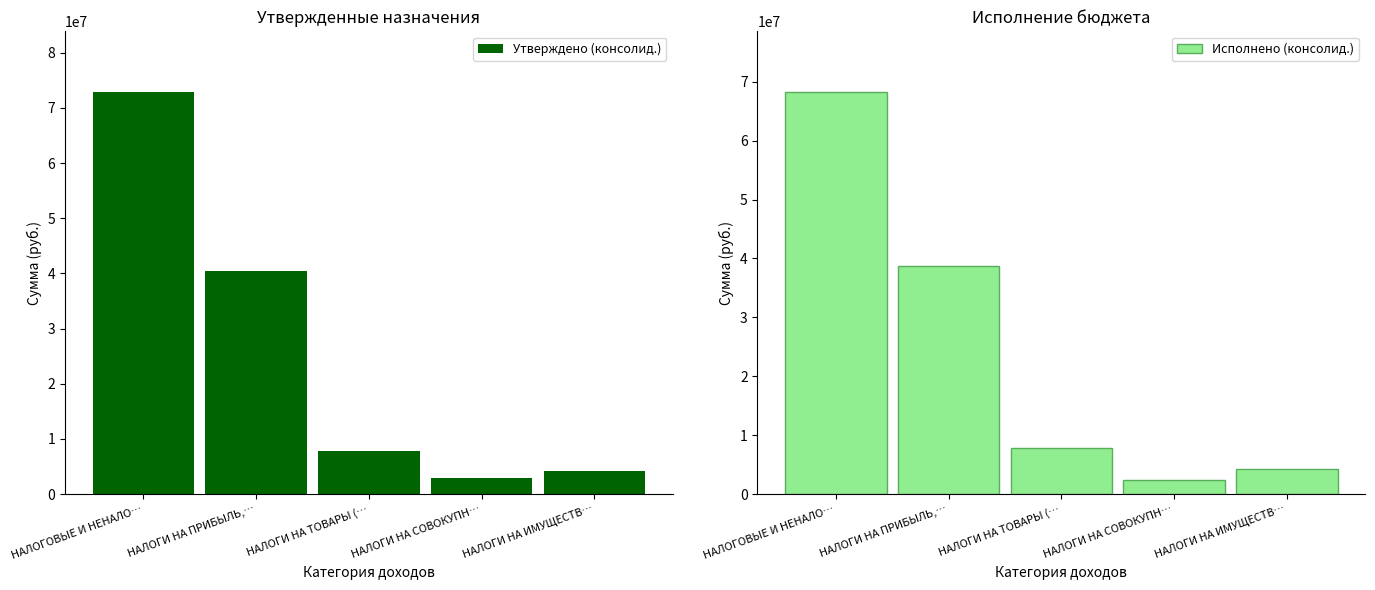

Rank the series by their maximum value, from highest to lowest.

Утверждено (консолид.), Исполнено (консолид.)